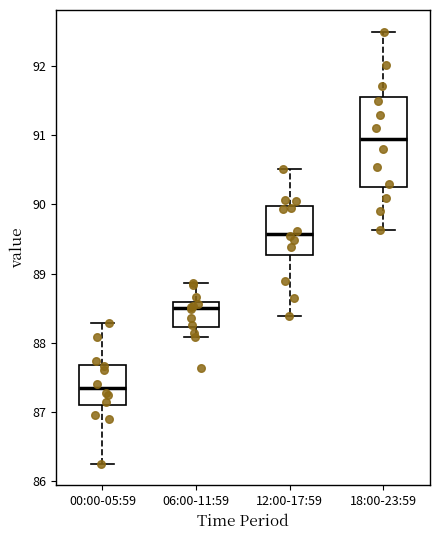

Reading left to right, read every box against the y-axis: the position of its median line, the range the box covers, and the ends of its whiskers. The values are not printed on the chart, so give them approximately, as read against the axis.

00:00-05:59: median 87.3, box 87.1 to 87.7, whiskers 86.3 to 88.3
06:00-11:59: median 88.5, box 88.2 to 88.6, whiskers 88.1 to 88.9
12:00-17:59: median 89.6, box 89.3 to 90.0, whiskers 88.4 to 90.5
18:00-23:59: median 91.0, box 90.3 to 91.6, whiskers 89.6 to 92.5